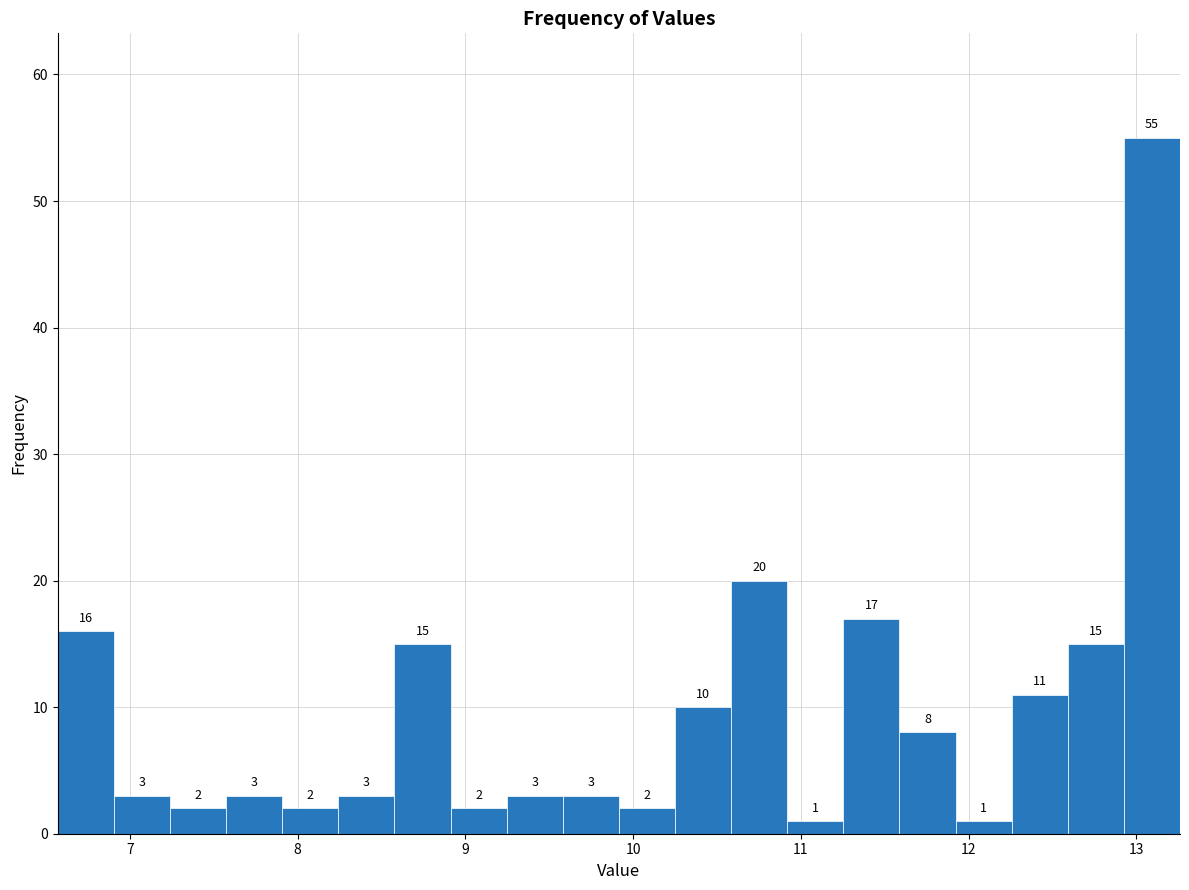

Around what value on the x-axis is the tallest bar? Give the approximate position of its centre, as read against the axis.

13.1